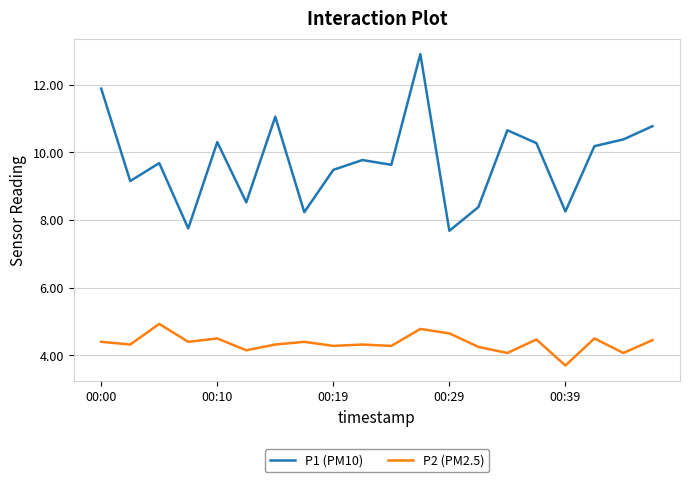

What is the minimum value shown in the chart?

3.7